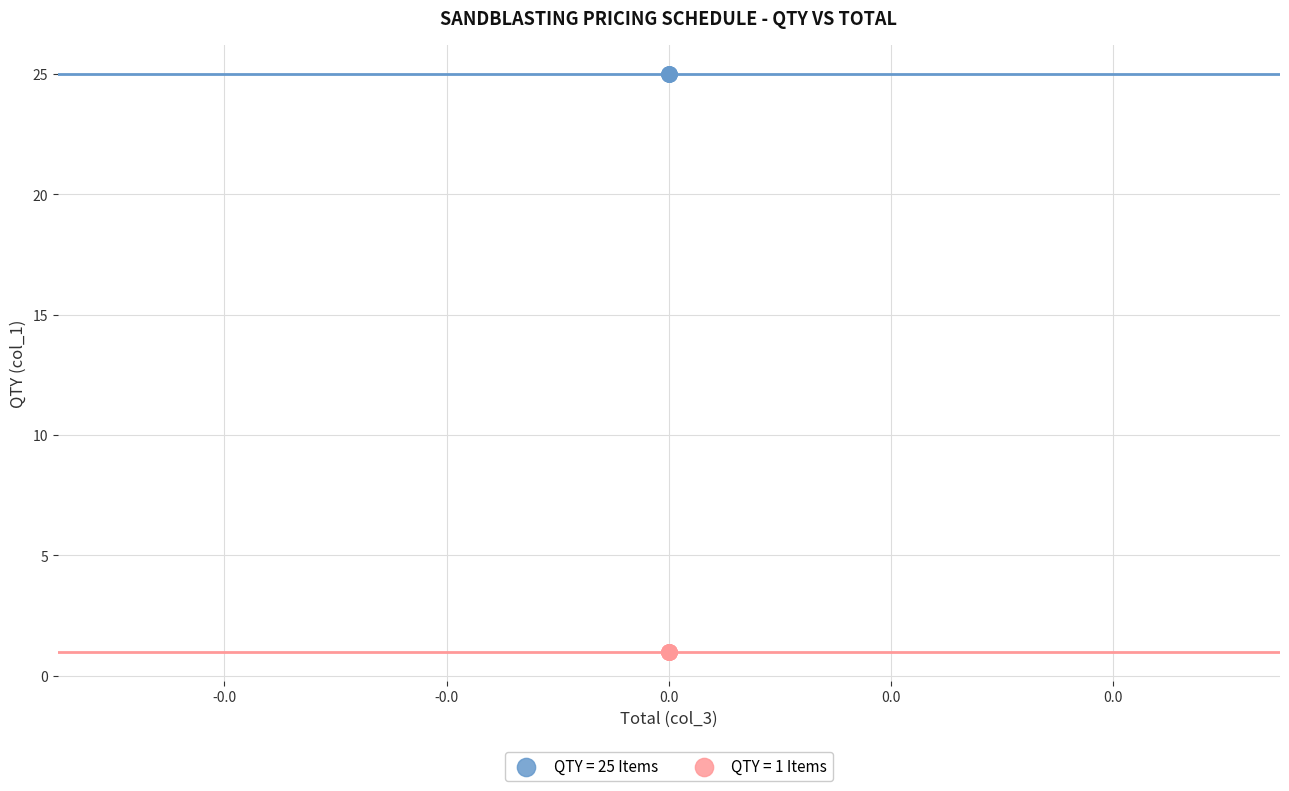

Which series contains the highest Y value?

QTY = 25 Items